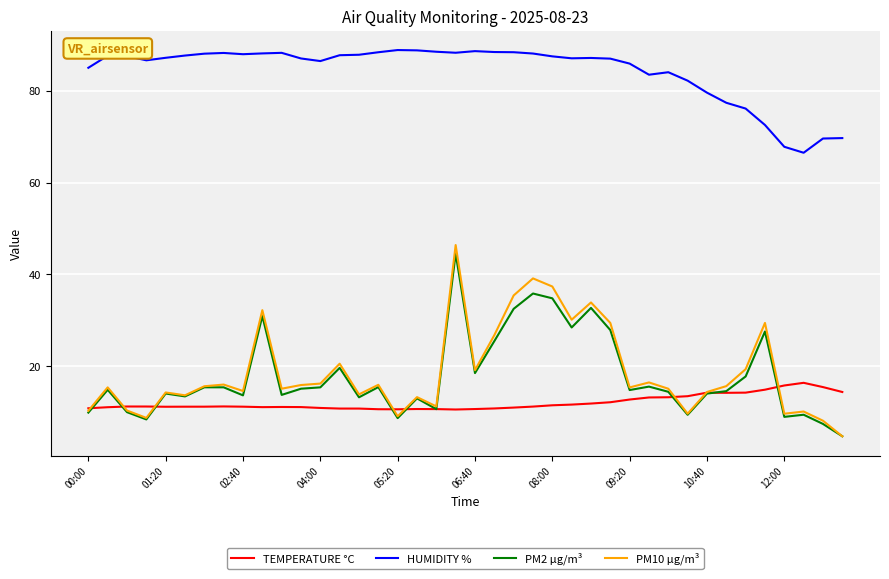

Which series has the largest total across all categories?

HUMIDITY %